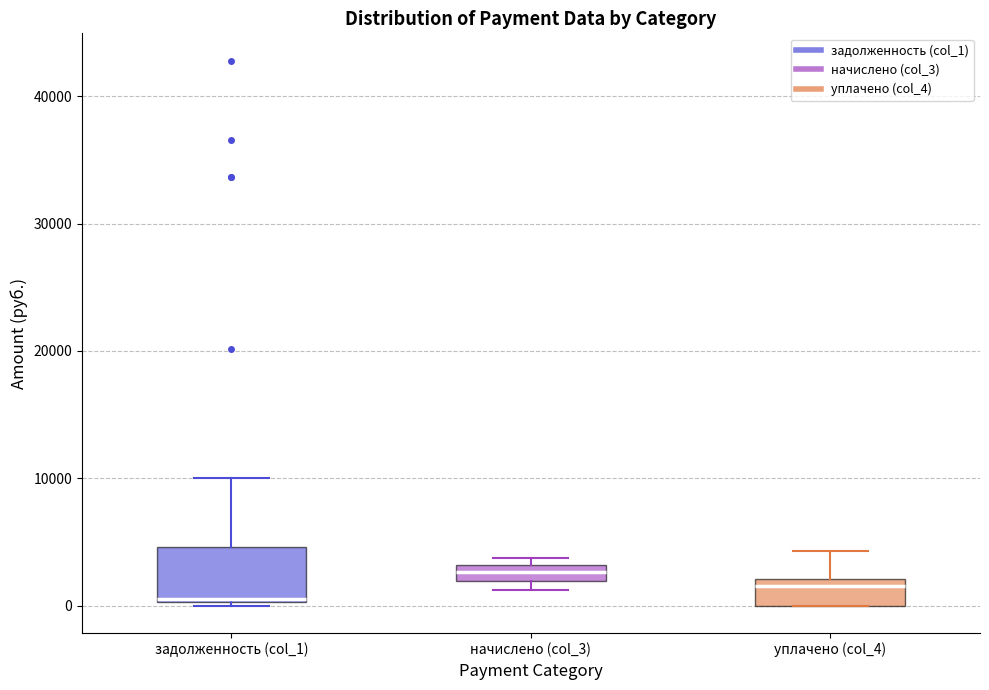

Which box is the tallest, from its lower edge to its upper edge?

задолженность (col_1)